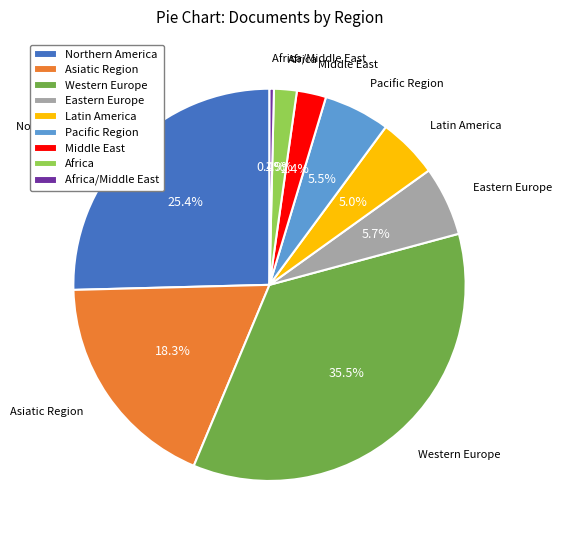

True or false: Western Europe accounts for 19% of the total.

False